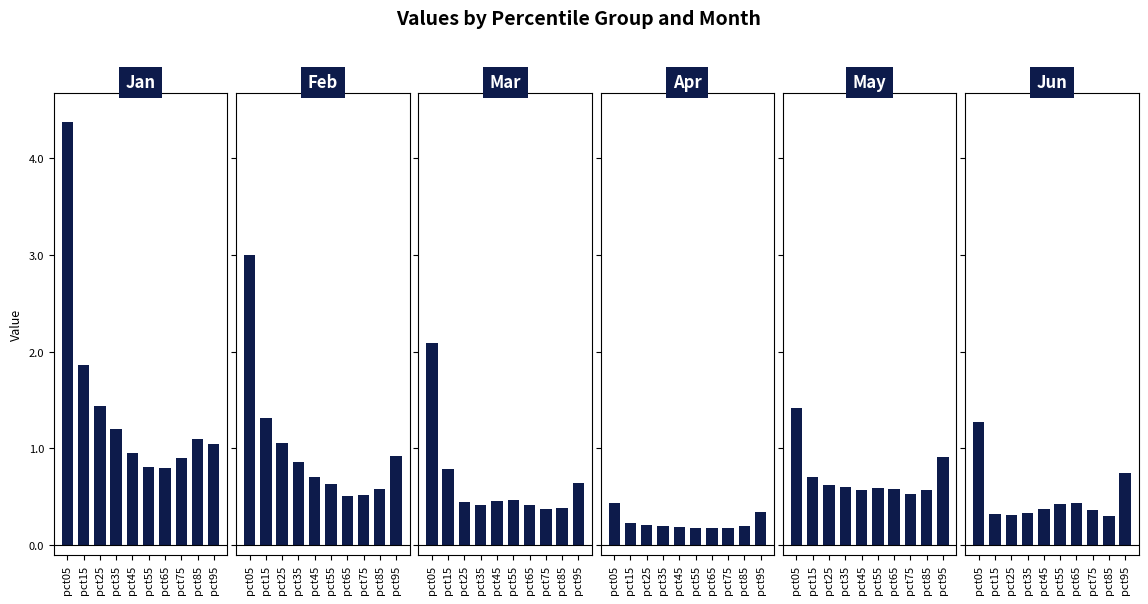

Which category has the highest value in the Apr series?

pct05